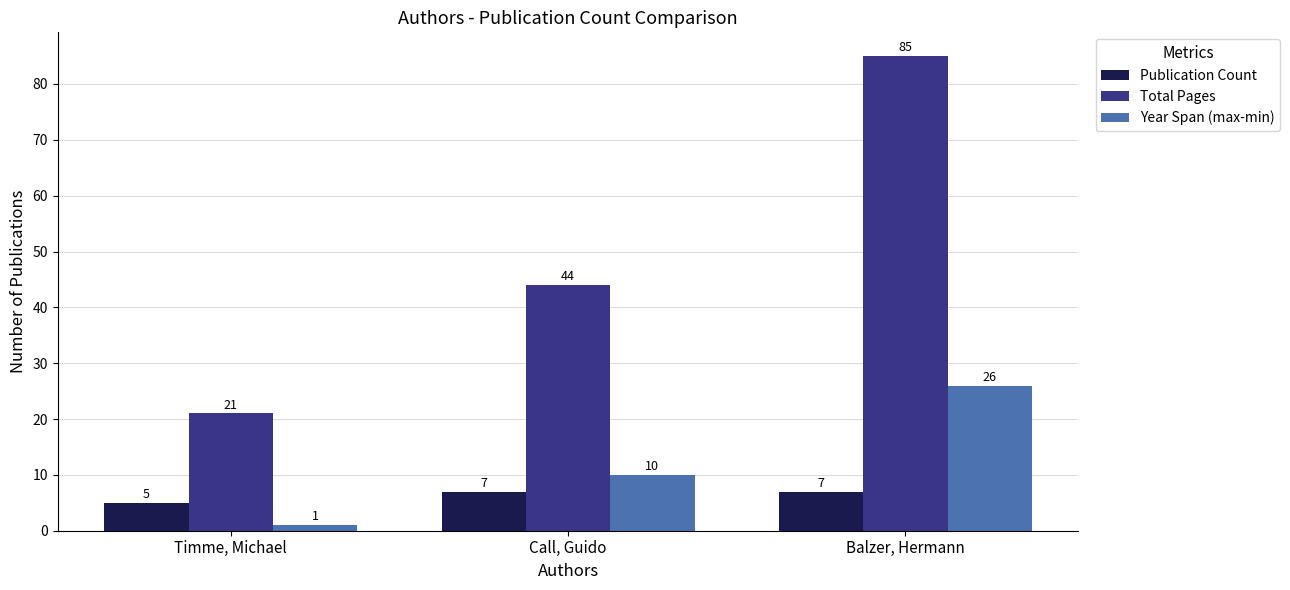

Between Timme, Michael and Call, Guido, which series saw the biggest shift?

Total Pages